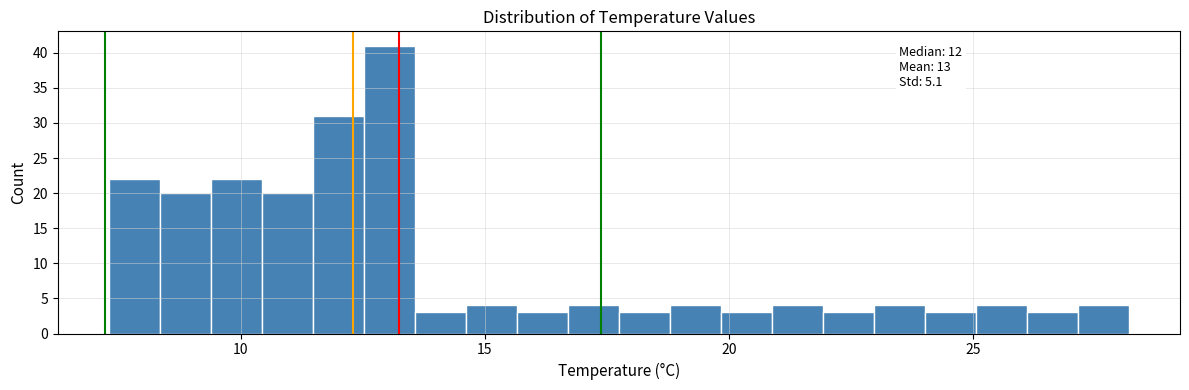

Read against the x-axis, roughly where is the centre of the tallest bar?

13.0